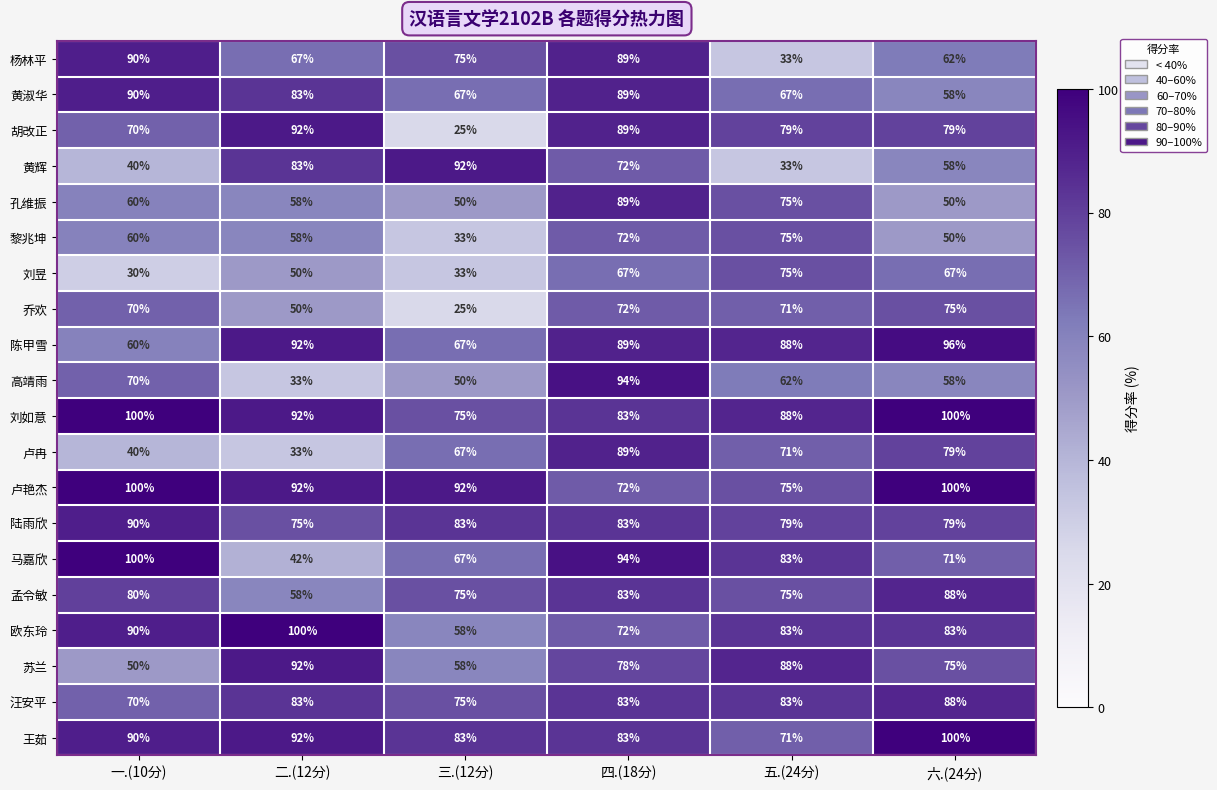

What is the difference between the maximum and second lowest values in the 黄淑华 series?

23